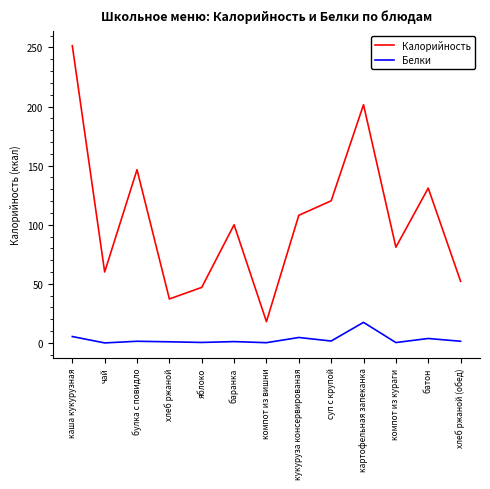

The value of Белки at яблоко is 0.4. True or false?

True